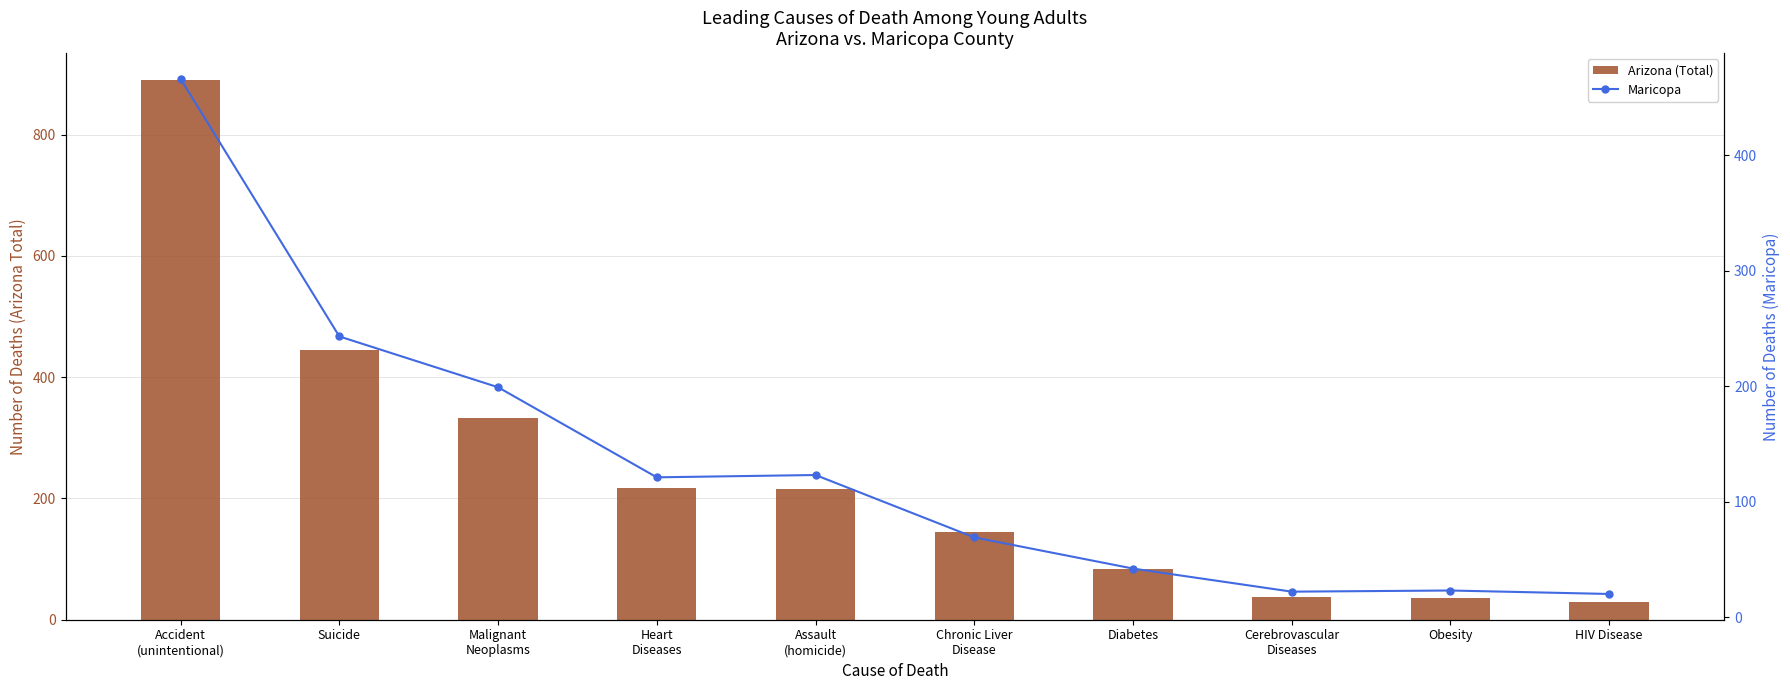

What is the difference between the second highest and second lowest values in the Arizona (Total) series?

409